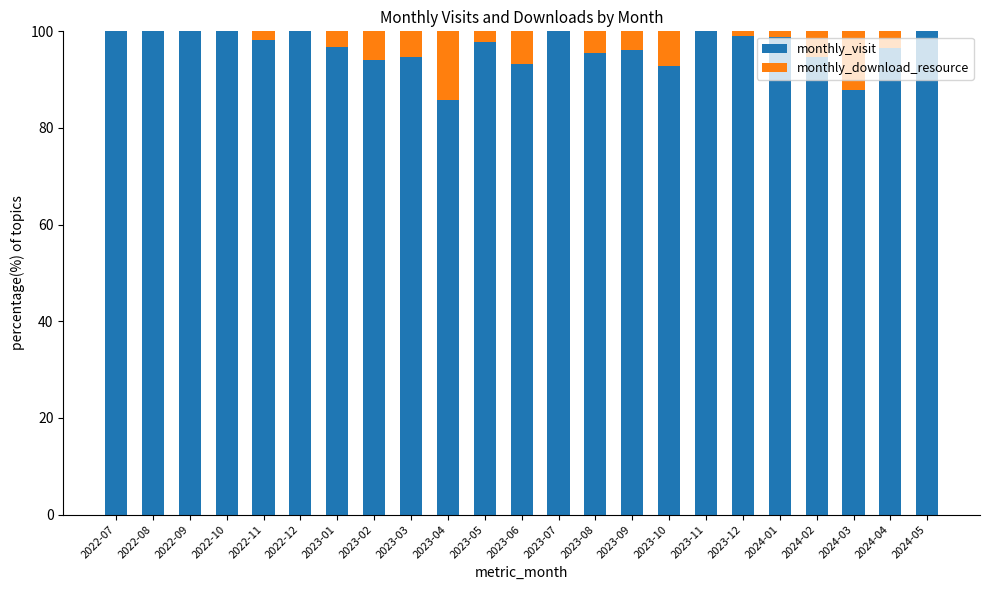

What is the sum of all monthly_visit values?

2221.7